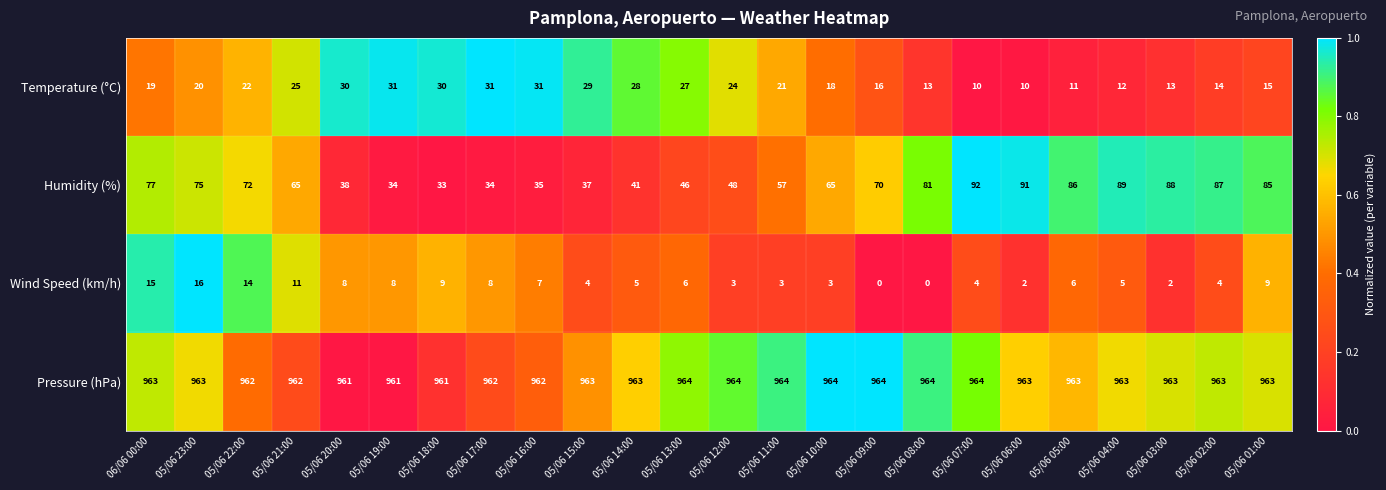

True or false: Temperature (°C) has a value of 19 at 05/06 05:00.

False